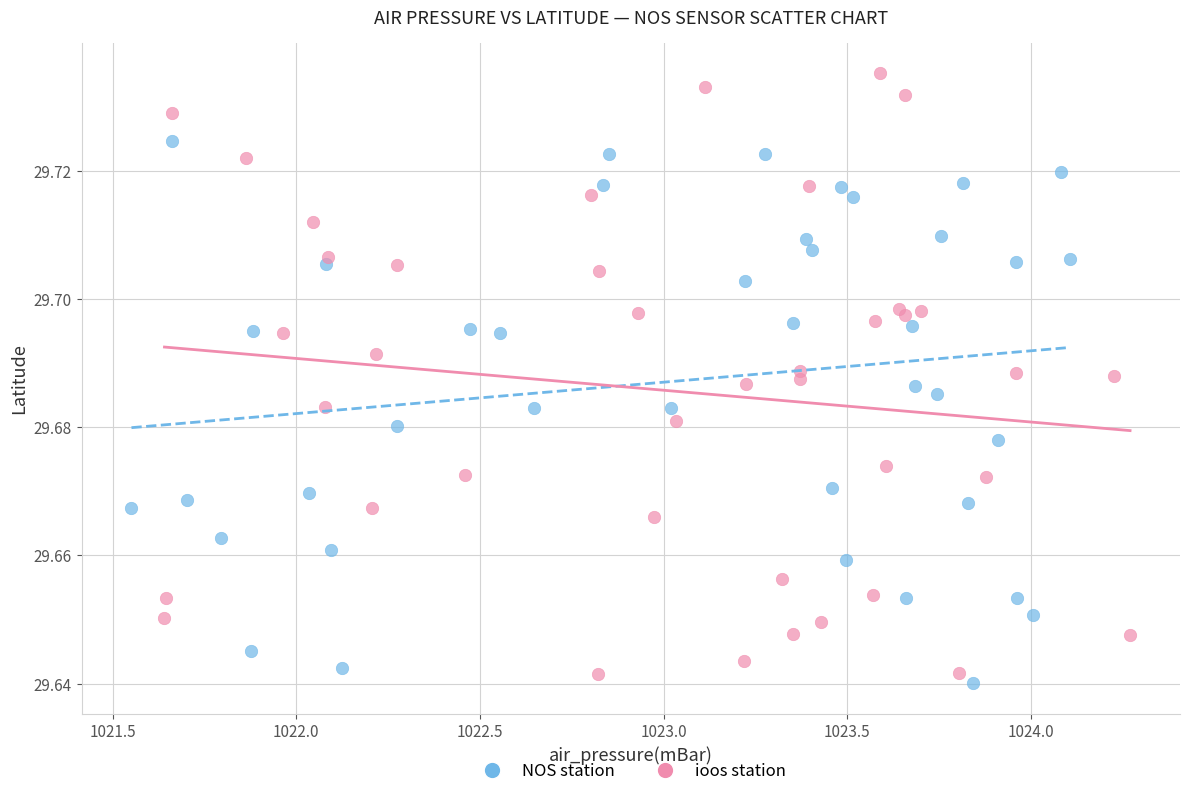

Which series reaches the maximum Y coordinate?

ioos station